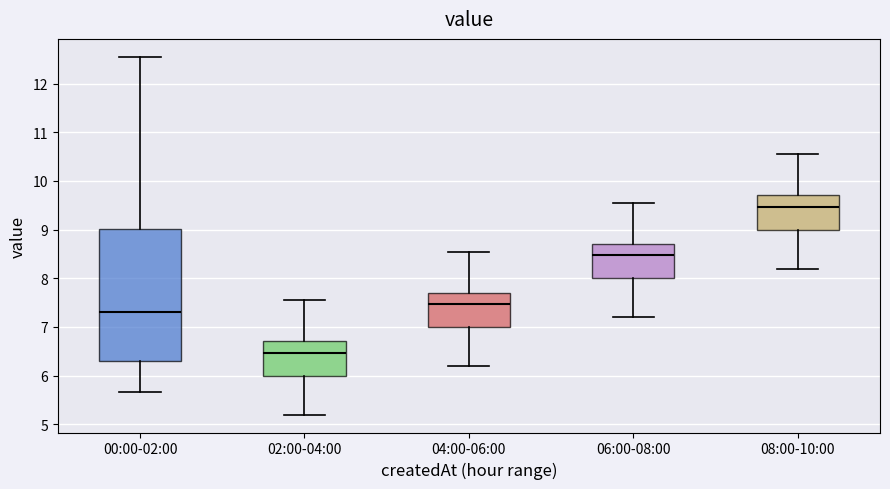

Reading left to right, transcribe this box plot: for each box, give where its median line is, the range the box spans, and where its two whiskers end, as read against the y-axis. The values are not printed on the chart, so give them approximately, as read against the axis.

00:00-02:00: median 7.3, box 6.3 to 9.0, whiskers 5.7 to 12.6
02:00-04:00: median 6.5, box 6.0 to 6.7, whiskers 5.2 to 7.6
04:00-06:00: median 7.5, box 7.0 to 7.7, whiskers 6.2 to 8.6
06:00-08:00: median 8.5, box 8.0 to 8.7, whiskers 7.2 to 9.6
08:00-10:00: median 9.5, box 9.0 to 9.7, whiskers 8.2 to 10.6